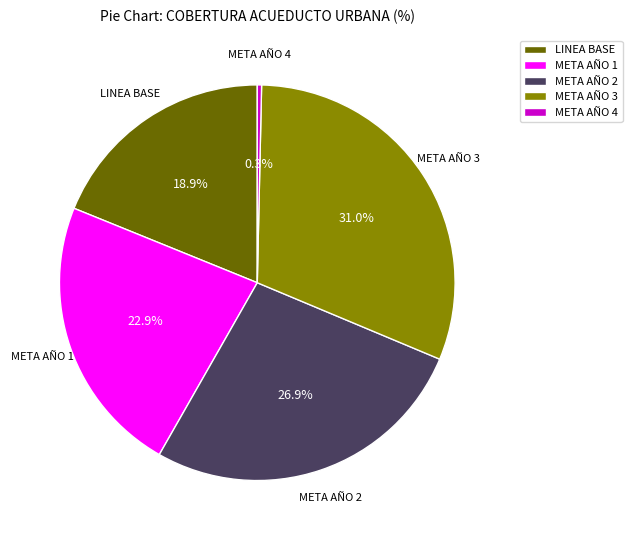

How many slices are in this pie chart?

5